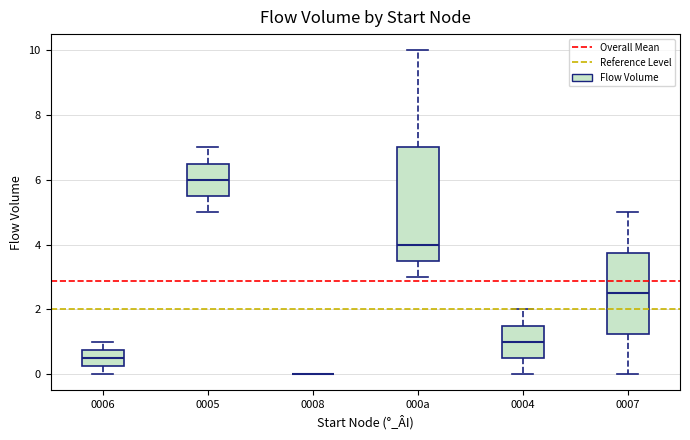

Reading left to right, read every box against the y-axis: the position of its median line, the range the box covers, and the ends of its whiskers. The values are not printed on the chart, so give them approximately, as read against the axis.

0006: median 0.6, box 0.2 to 0.8, whiskers 0.0 to 1.0
0005: median 6.0, box 5.6 to 6.6, whiskers 5.0 to 7.0
0008: box collapsed to a line at 0.0, whiskers 0.0 to 0.0
000a: median 4.0, box 3.6 to 7.0, whiskers 3.0 to 10.0
0004: median 1.0, box 0.6 to 1.6, whiskers 0.0 to 2.0
0007: median 2.6, box 1.2 to 3.8, whiskers 0.0 to 5.0